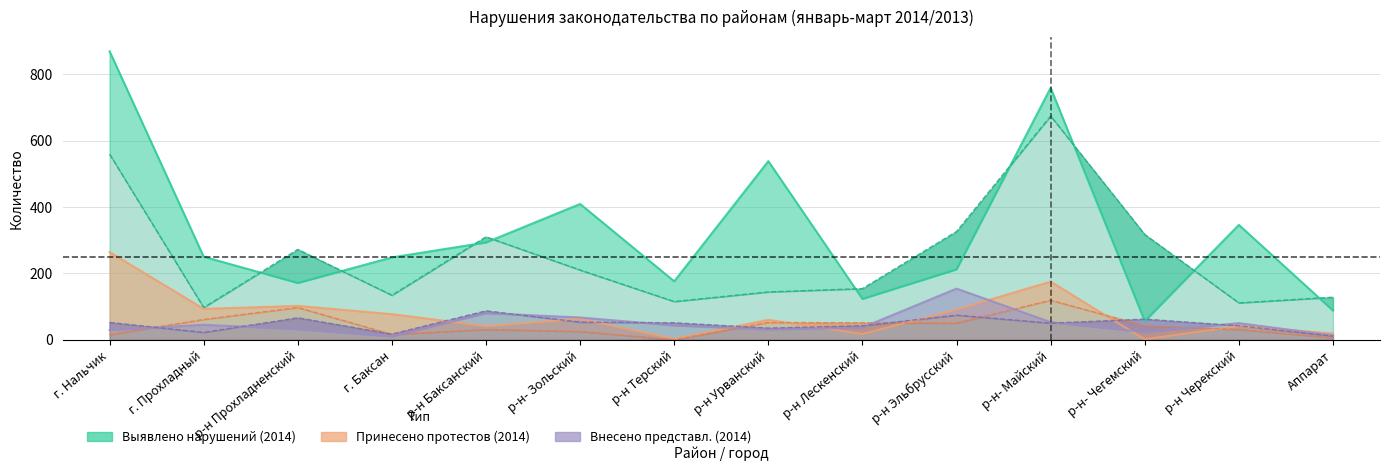

What is the label of the 10th point from the left?

р-н Эльбрусский